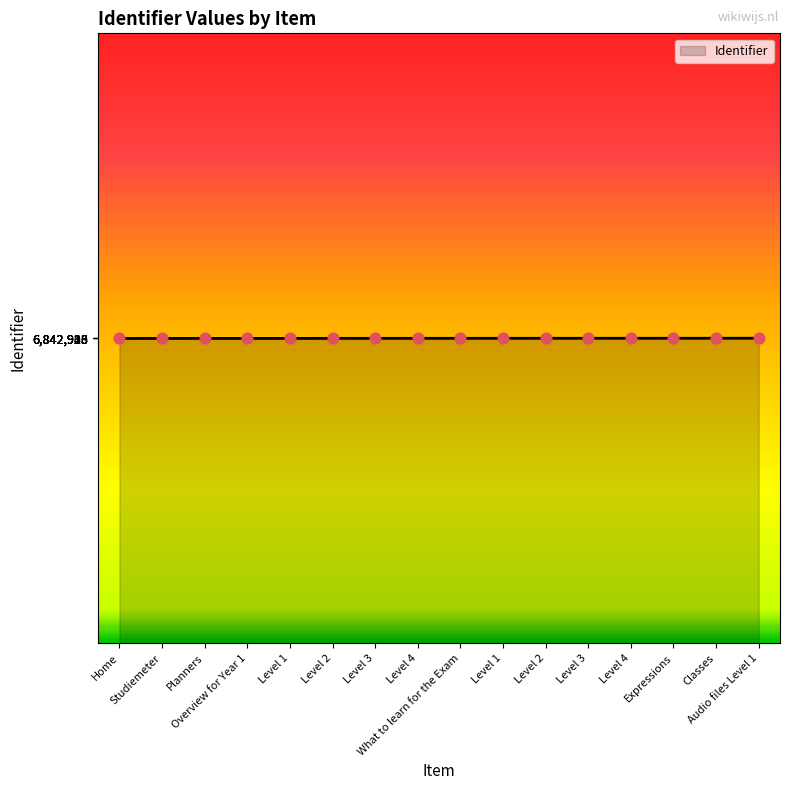

Which has a higher value, Classes or Level 2?

Classes